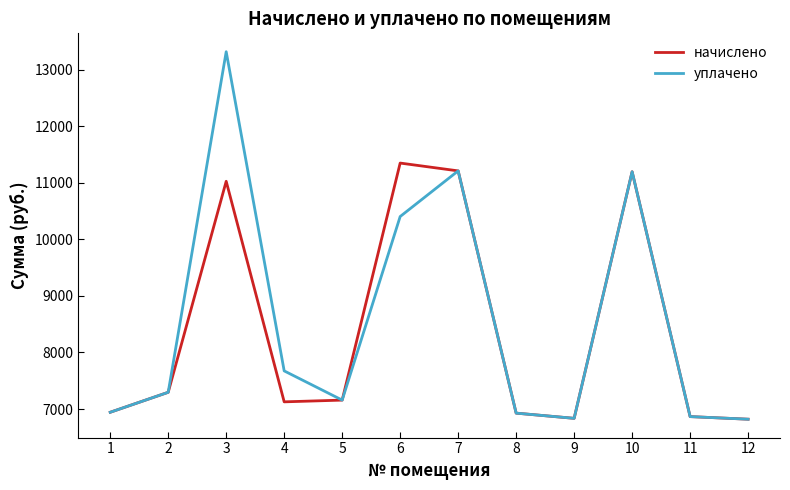

What is the maximum value for уплачено?

13321.0